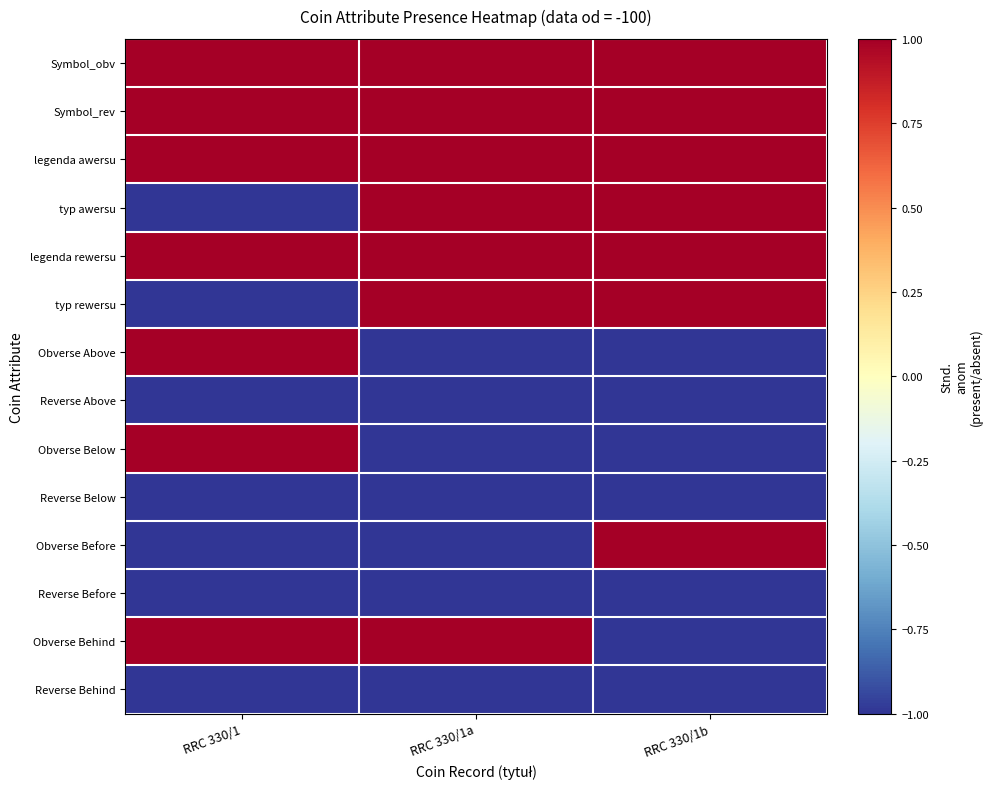

Which series changed the most between RRC 330/1a and RRC 330/1b?

Obverse Before